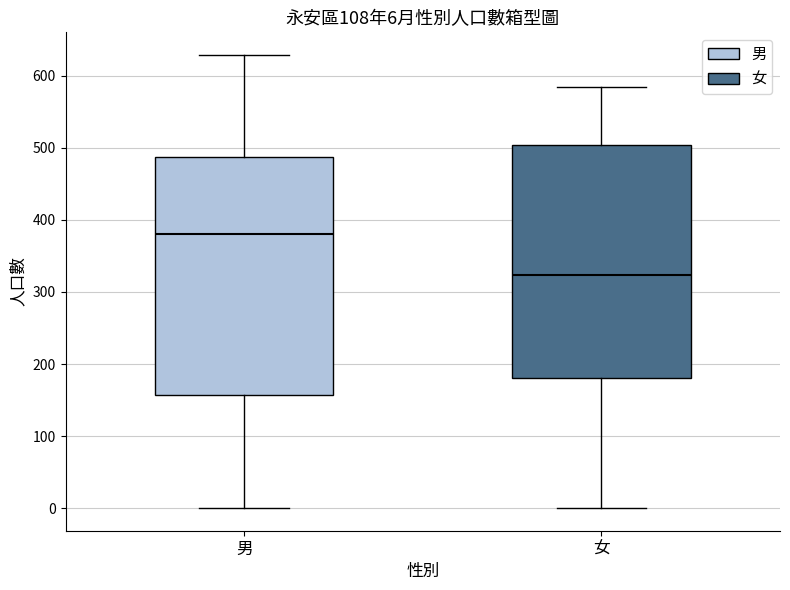

Which box's median line is the lowest?

女